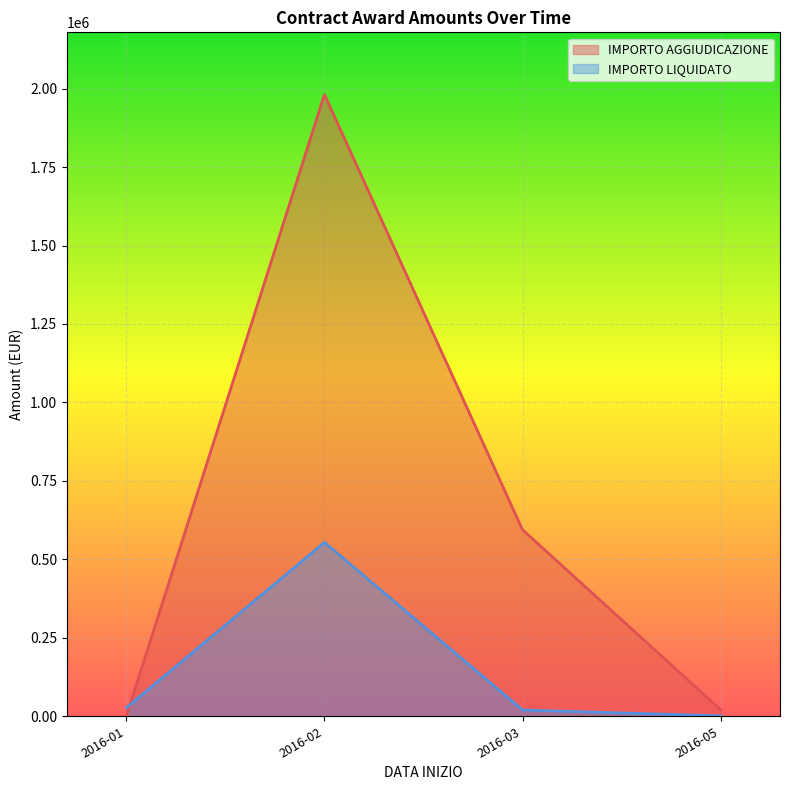

Is the value of IMPORTO LIQUIDATO at 2016-02 greater than the value of IMPORTO AGGIUDICAZIONE at 2016-02?

No